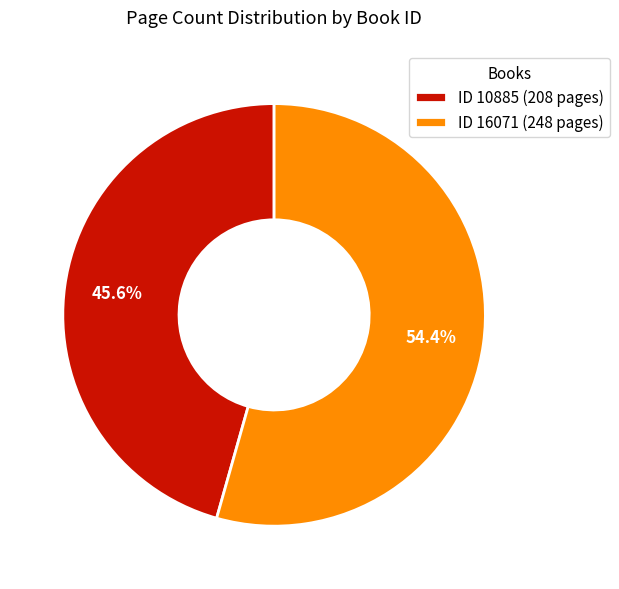

Combined, what portion of the pie is ID 10885 (208 pages) and ID 16071 (248 pages)?

100.0%